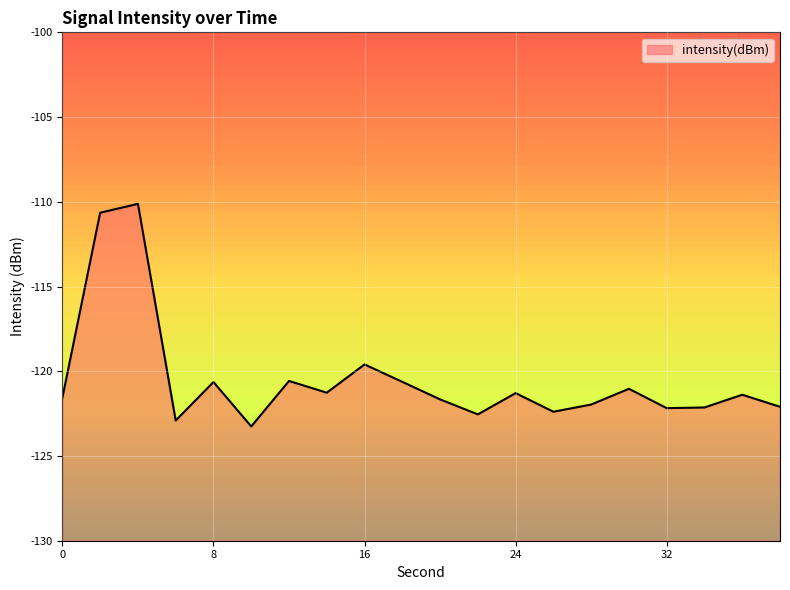

True or false: the data shows -80.8 at 8.

False